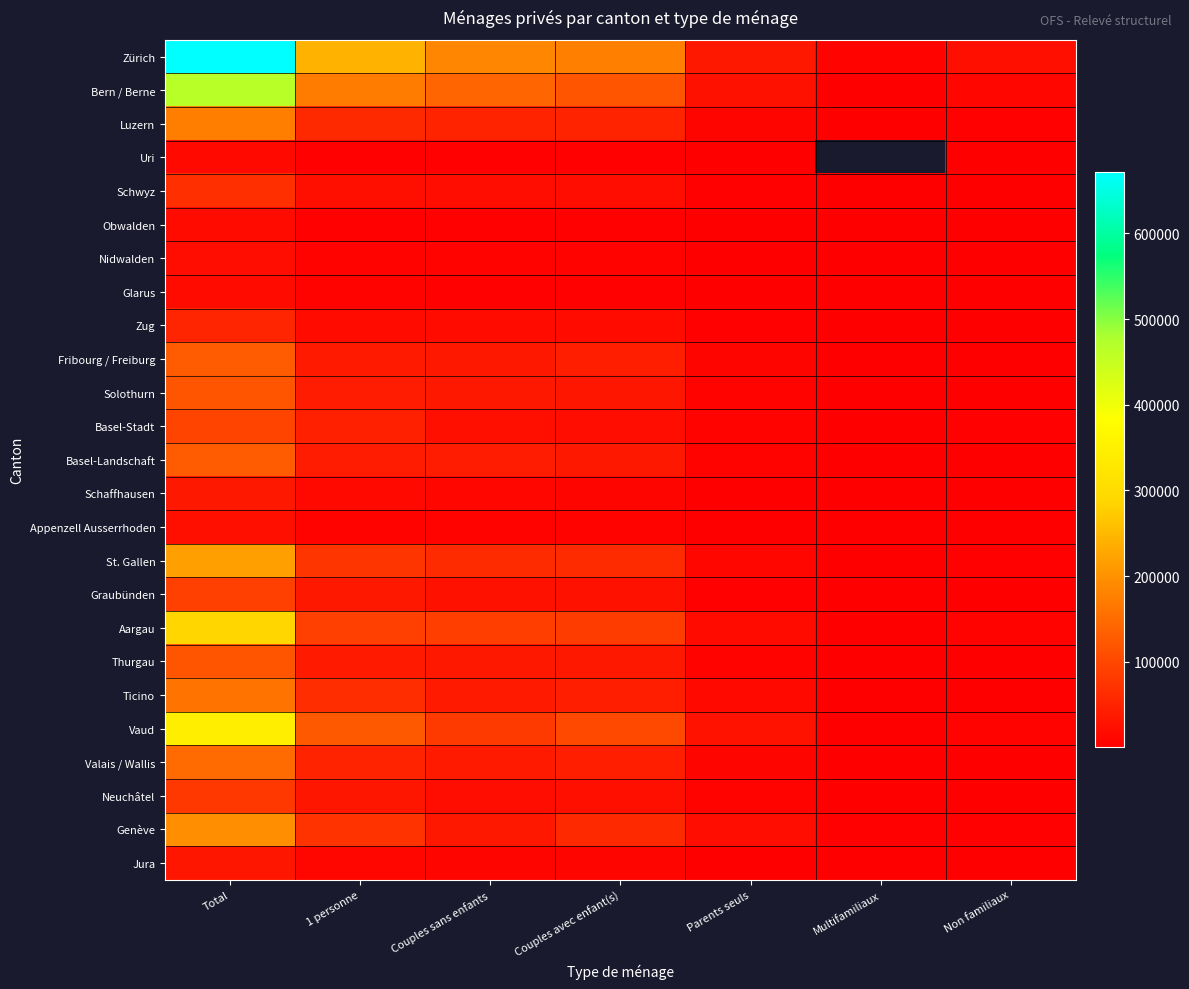

What is the minimum value for Solothurn?

903.0